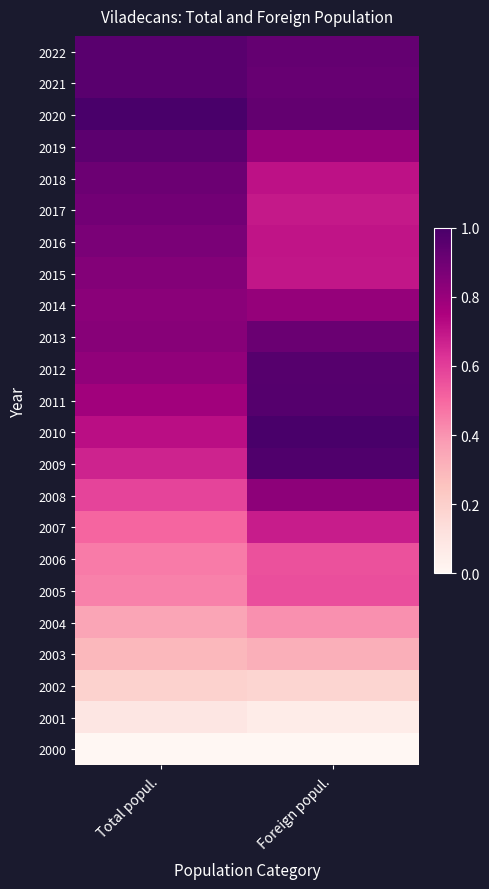

How many categories are shown in the chart?

2